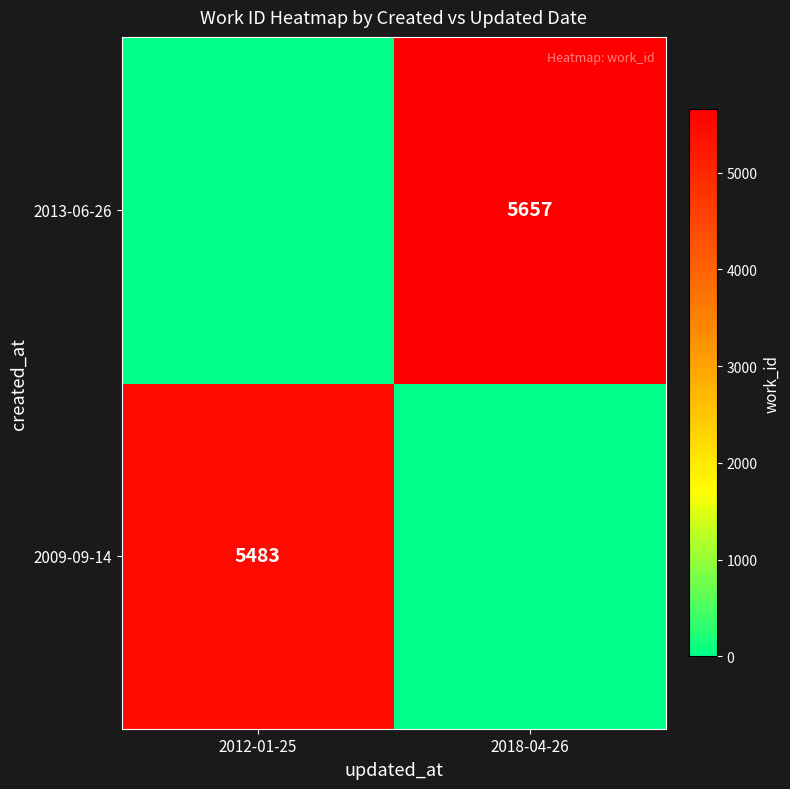

The value of 2013-06-26 at 2018-04-26 is 8793. True or false?

False